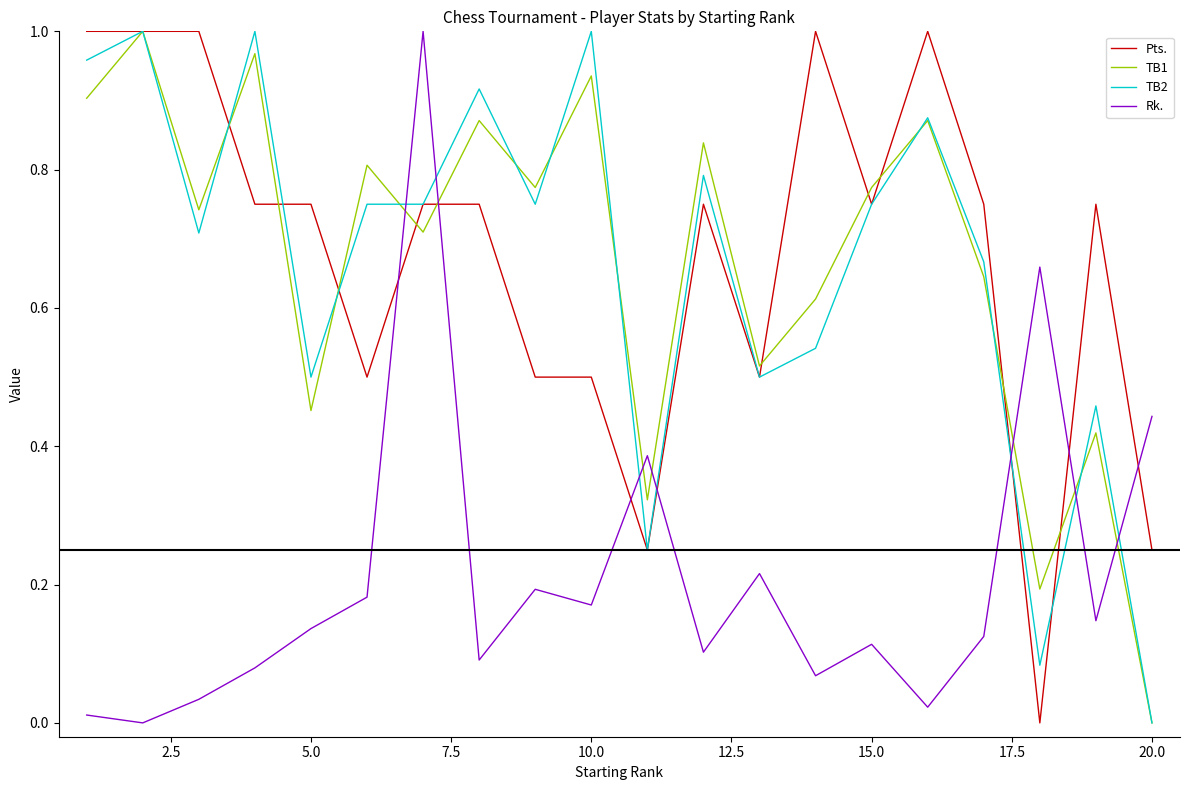

True or false: Rk. and TB2 intersect in this chart.

True